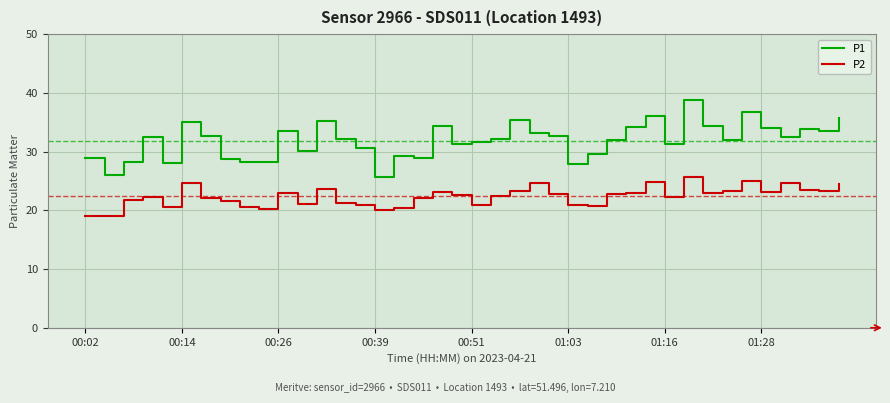

How many lines are shown in the chart?

2